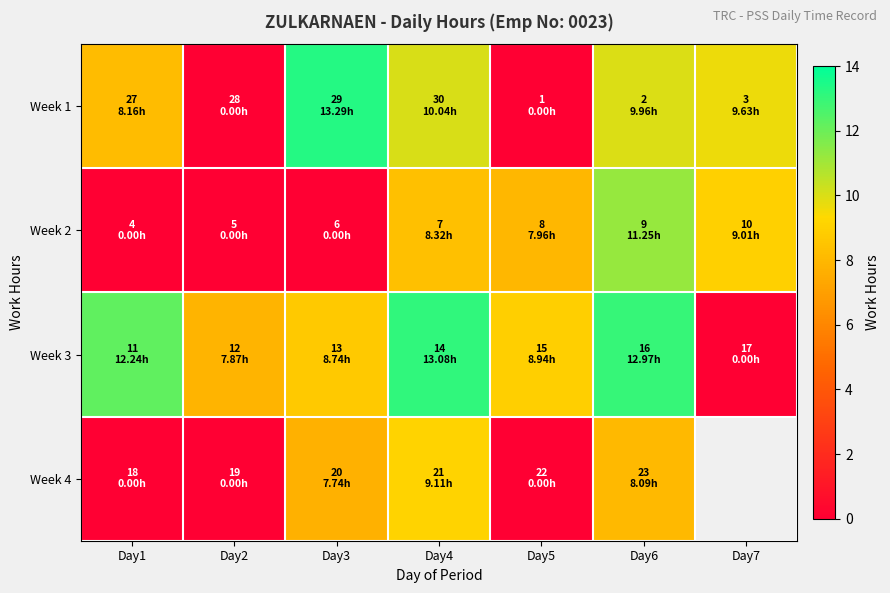

What is the sum of the Week 2 values at Day6 and Day3?

11.2